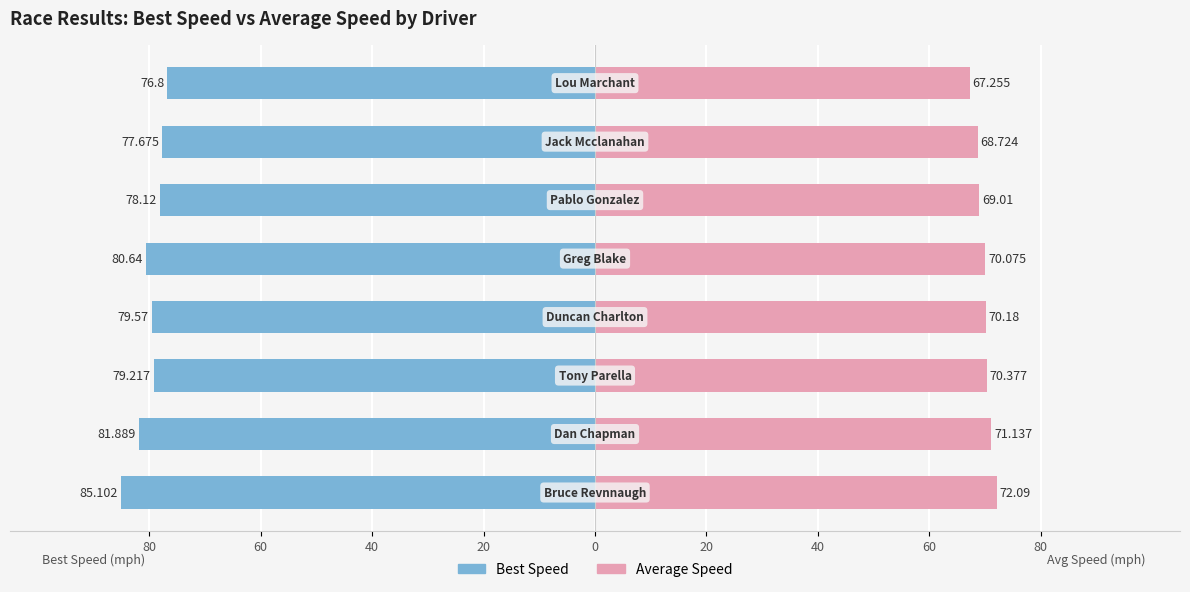

What is the spread (max minus min) of values at 20?

149.8